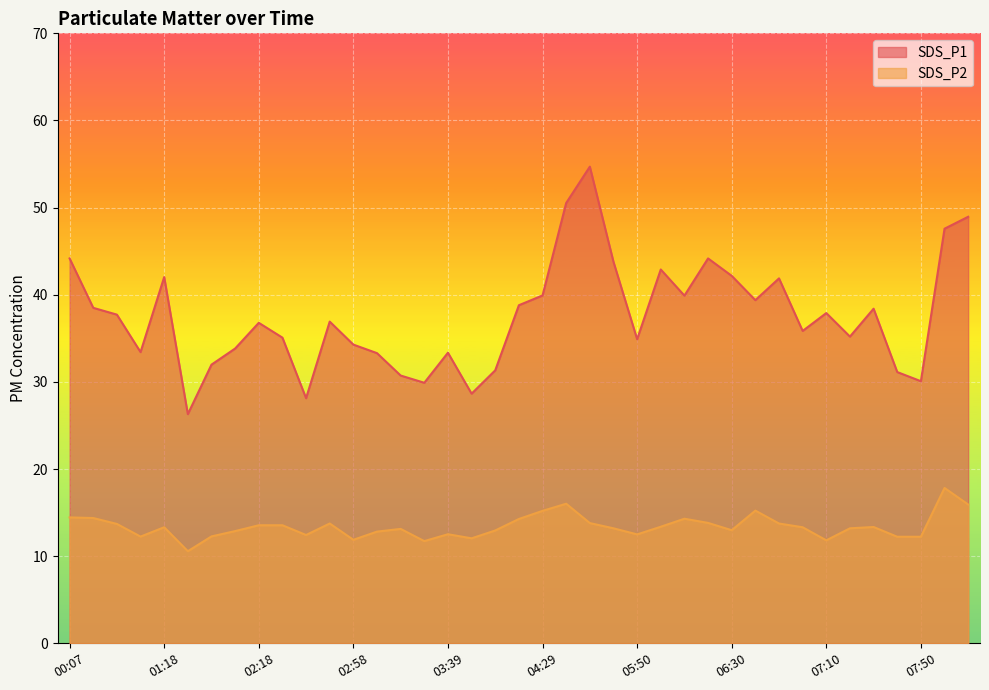

What position from the left is 02:38?

11